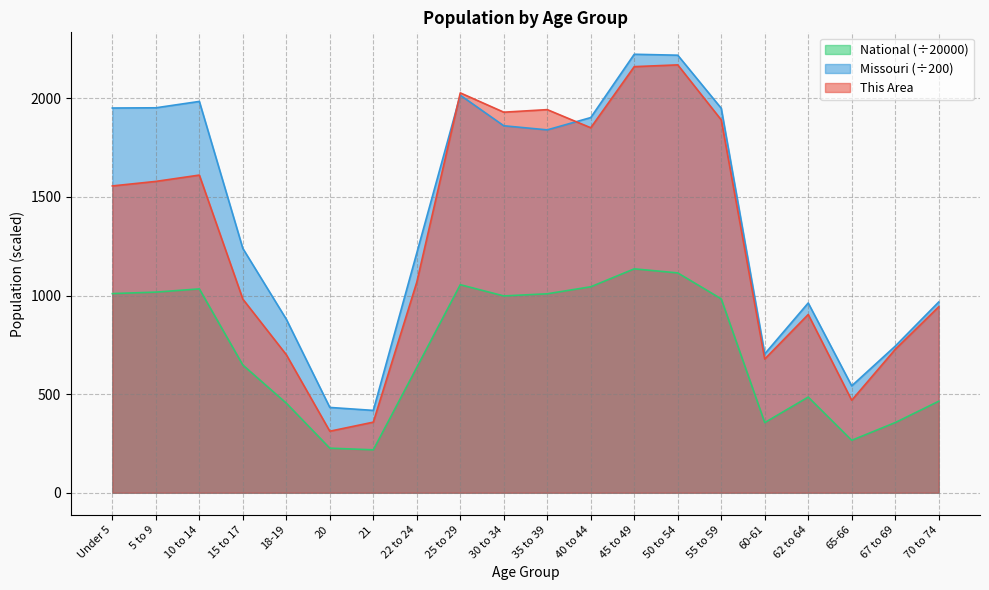

At how many categories does at least one series exceed 1563?

10